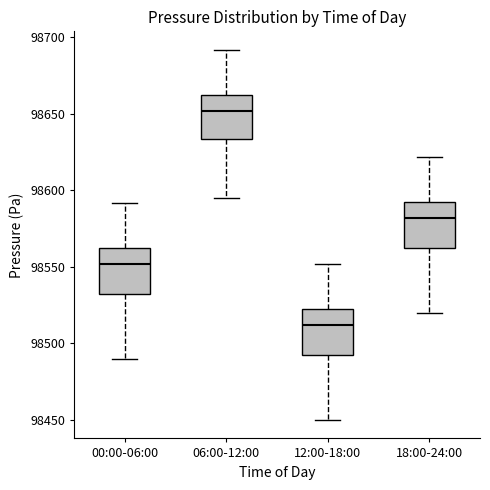

Reading left to right, transcribe this box plot: for each box, give where its median line is, the range the box spans, and where its two whiskers end, as read against the y-axis. The values are not printed on the chart, so give them approximately, as read against the axis.

00:00-06:00: median 98550, box 98535 to 98560, whiskers 98490 to 98590
06:00-12:00: median 98650, box 98635 to 98660, whiskers 98595 to 98690
12:00-18:00: median 98510, box 98495 to 98520, whiskers 98450 to 98550
18:00-24:00: median 98580, box 98565 to 98590, whiskers 98520 to 98620